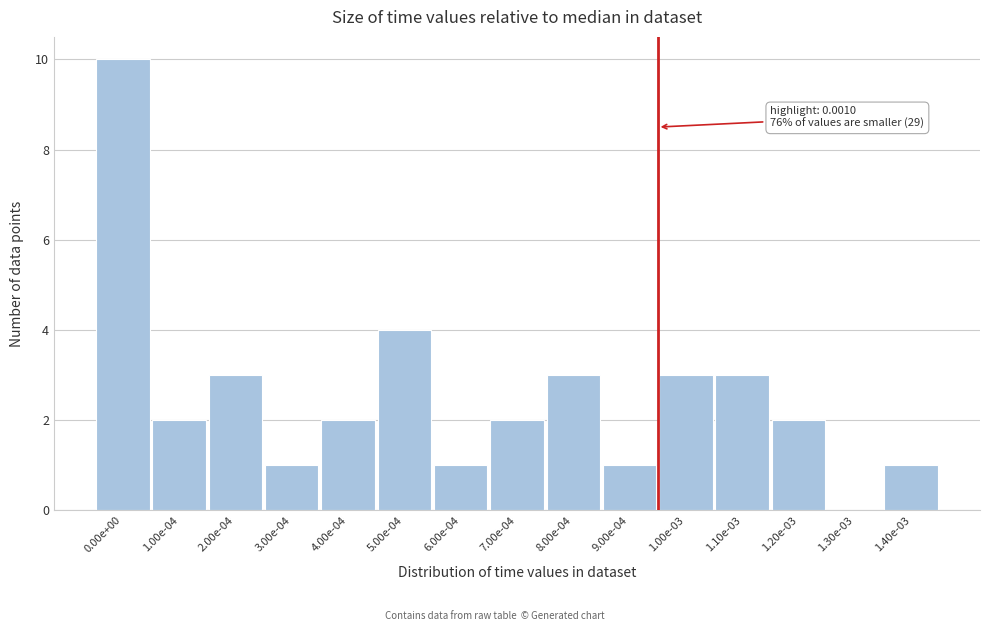

Reading left to right, list all the values displayed in this chart.

0.00e+00=10	1.00e-04=2	2.00e-04=3	3.00e-04=1	4.00e-04=2	5.00e-04=4	6.00e-04=1	7.00e-04=2	8.00e-04=3	9.00e-04=1	1.00e-03=3	1.10e-03=3	1.20e-03=2	1.30e-03=0	1.40e-03=1